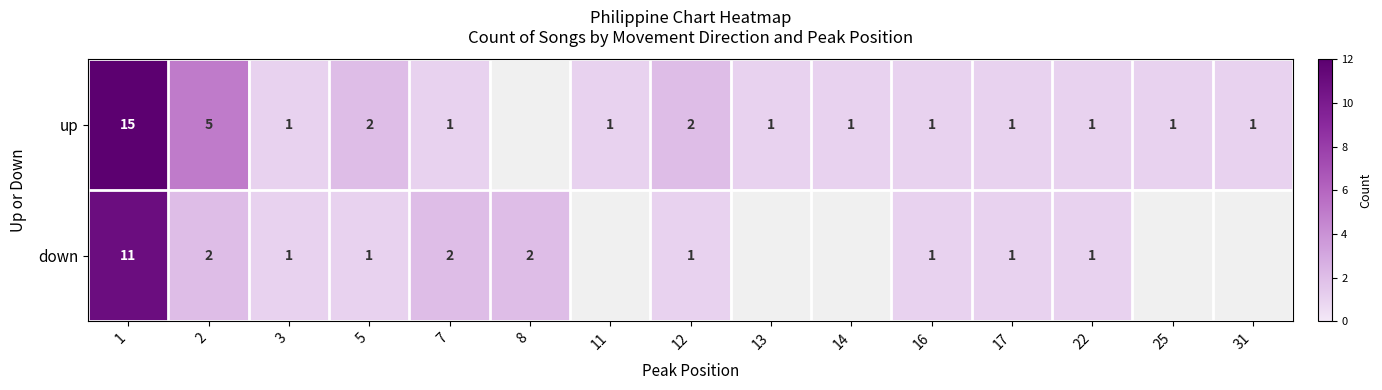

The up series shows 0.6 at 13. True or false?

False